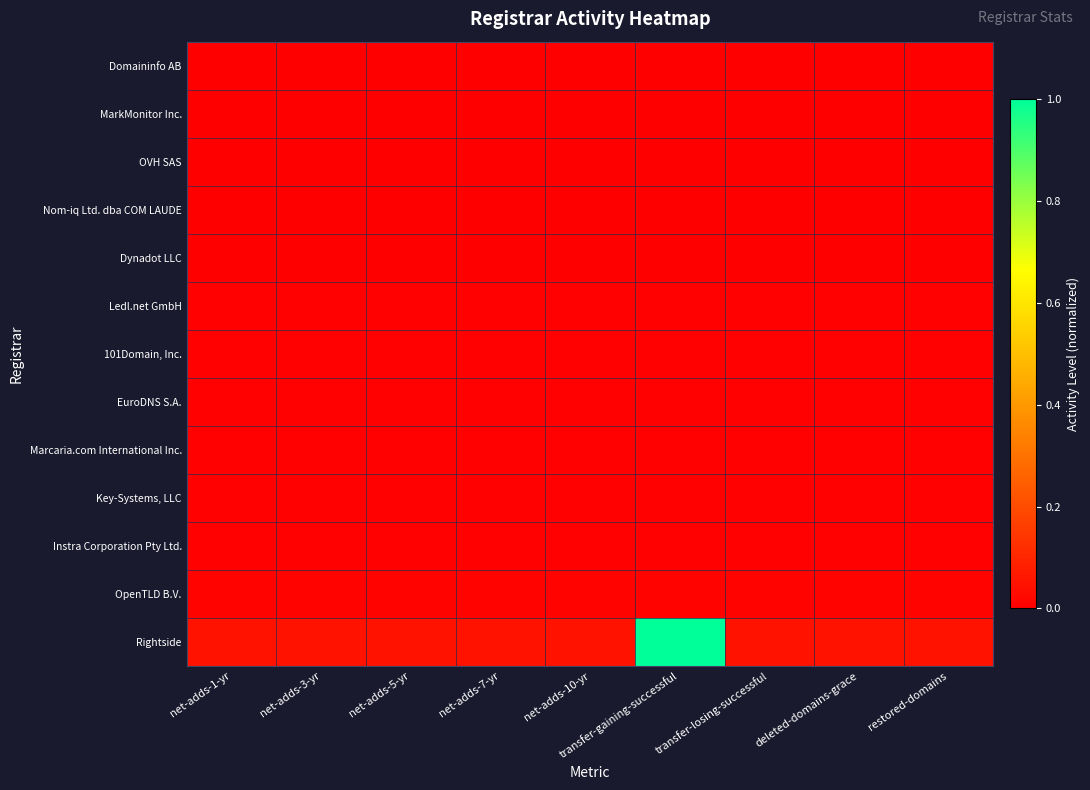

Between net-adds-5-yr and net-adds-10-yr, which is larger?

net-adds-5-yr